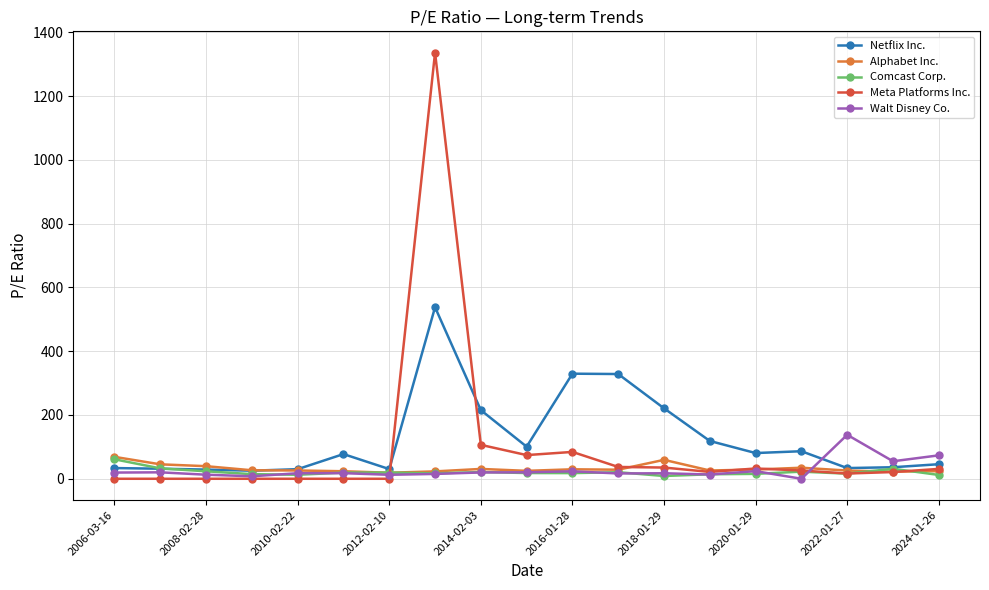

True or false: Meta Platforms Inc. has more than 0 points higher than both neighbors.

True